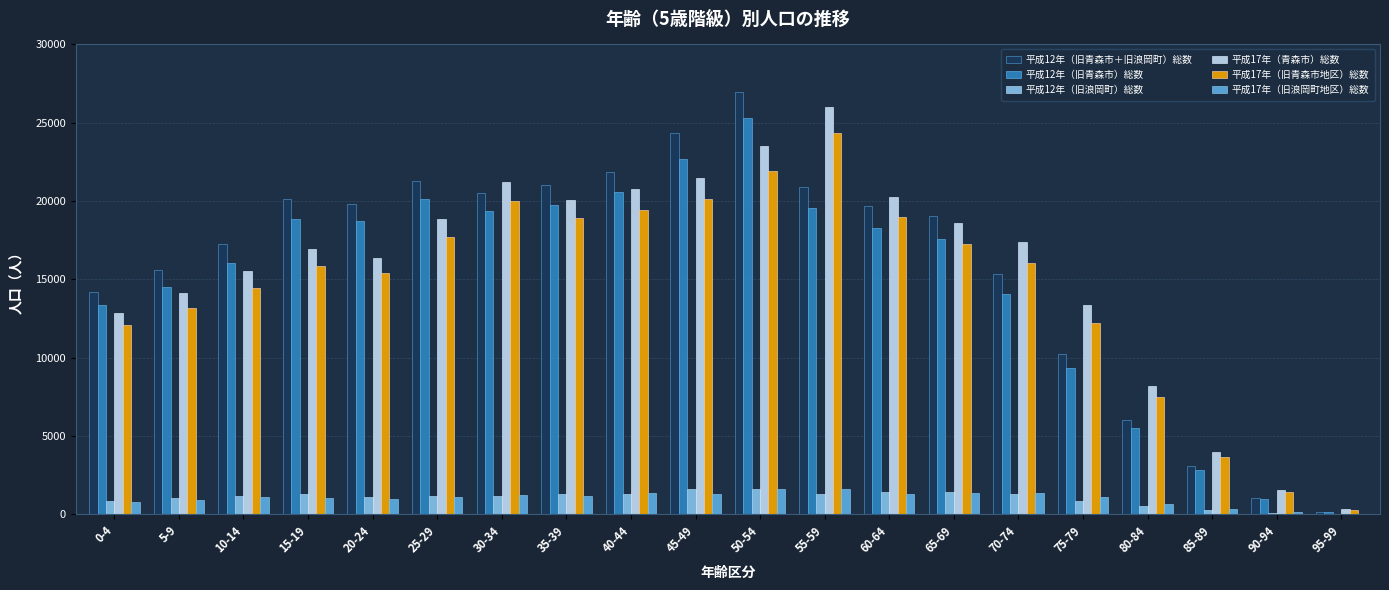

Which label corresponds to the largest value in the chart?

50-54